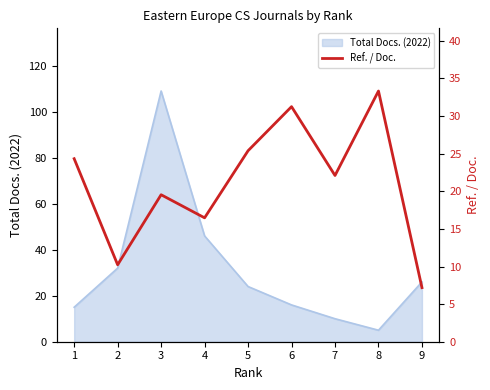

The chart shows a value of 31.2 at 6. True or false?

True